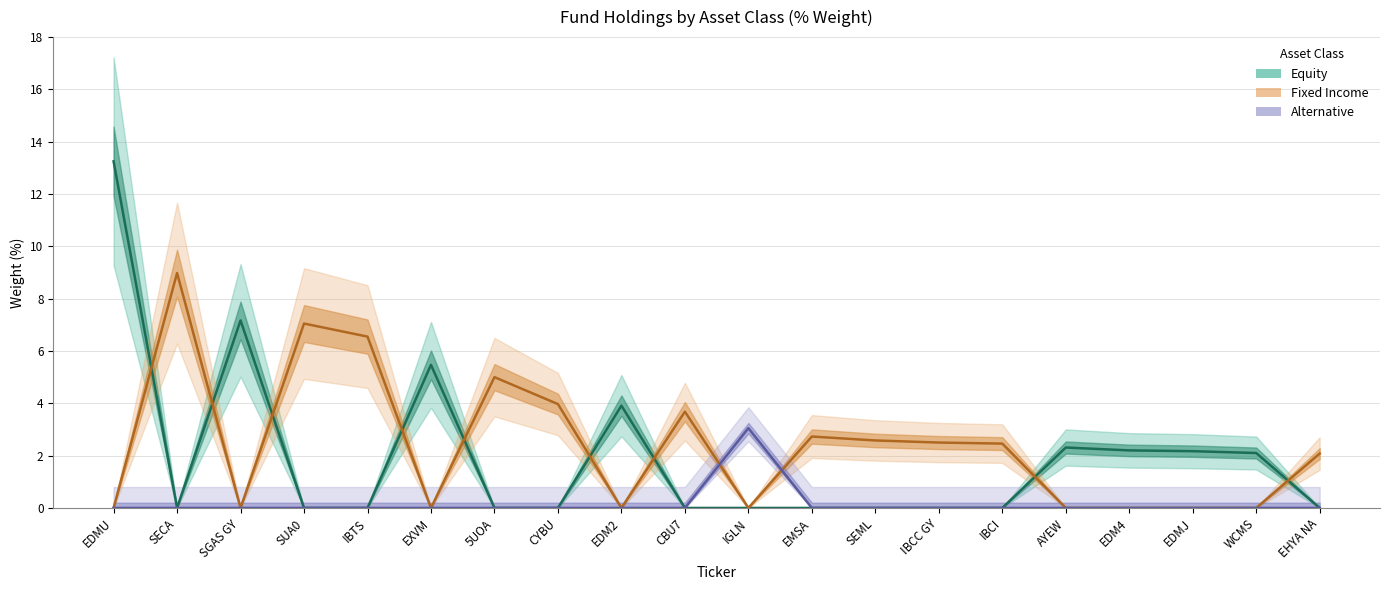

True or false: Equity and Alternative cross at least once.

False